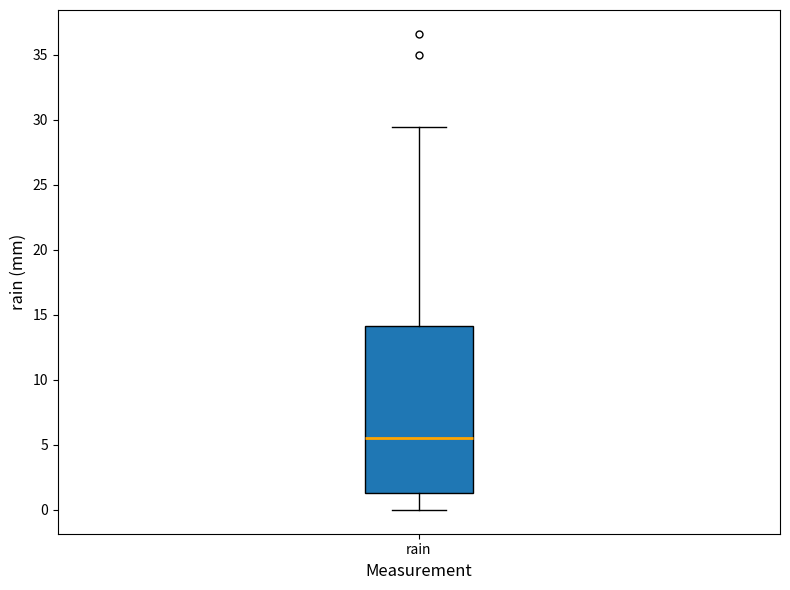

Transcribe this box plot: give where the median line is, the range the box spans, and where the two whiskers end, as read against the y-axis. The values are not printed on the chart, so give them approximately, as read against the axis.

median 5.5, box 1.5 to 14.0, whiskers 0.0 to 29.5